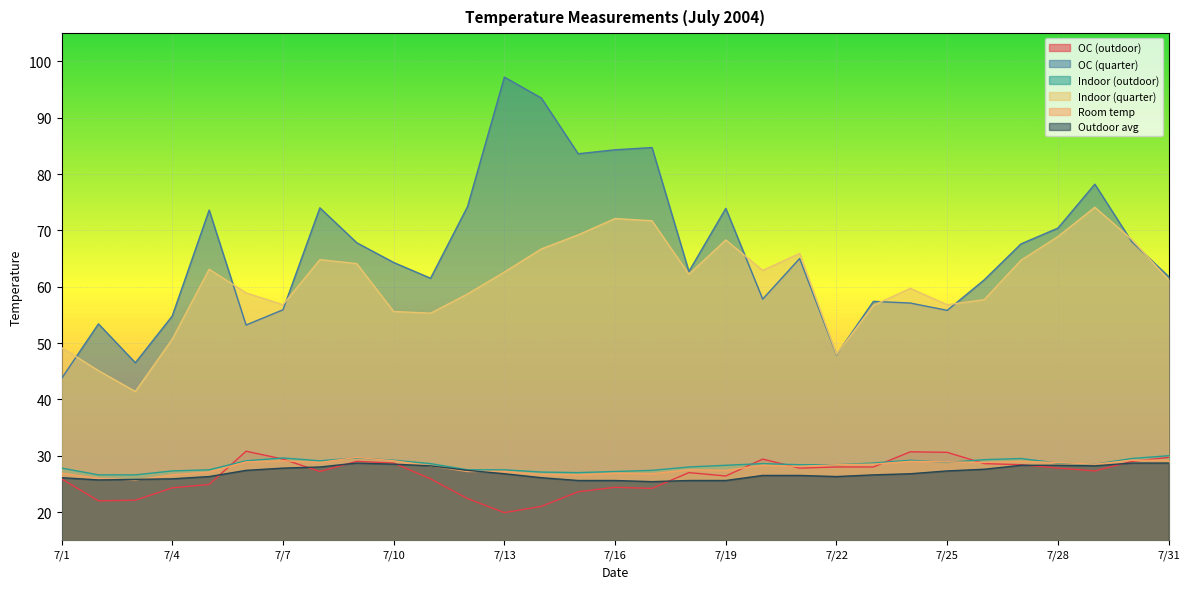

How many lines are shown in the chart?

6